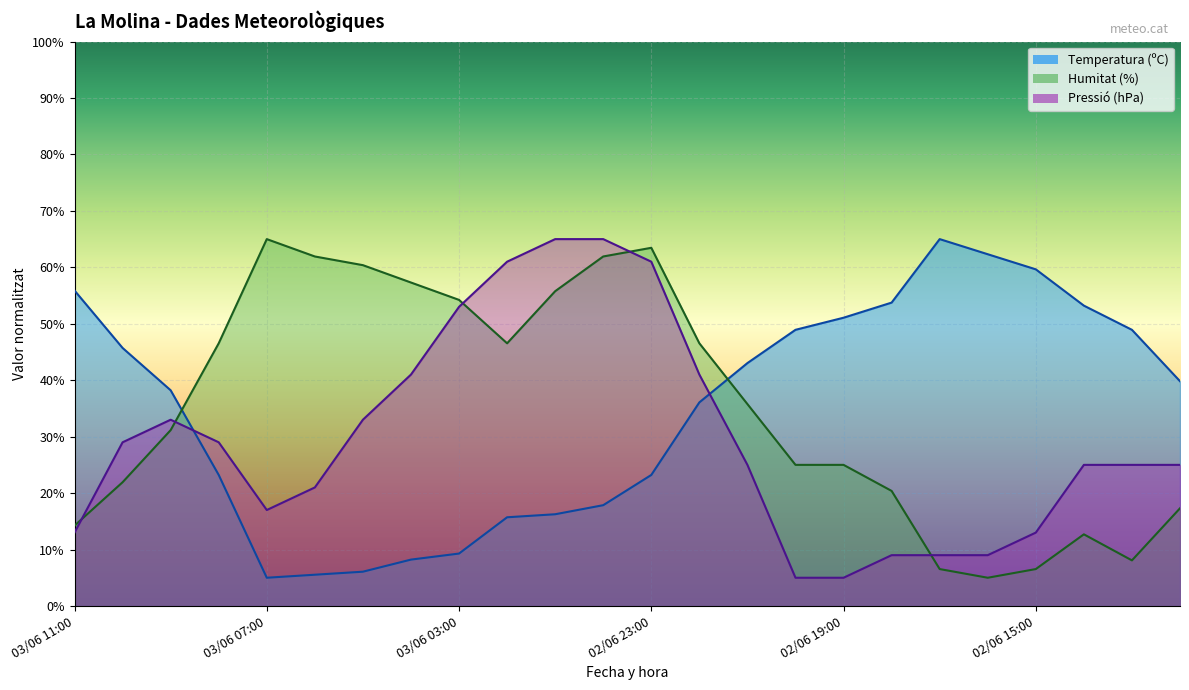

What are all the series names shown in the legend?

Temperatura (ºC), Humitat (%), Pressió (hPa)